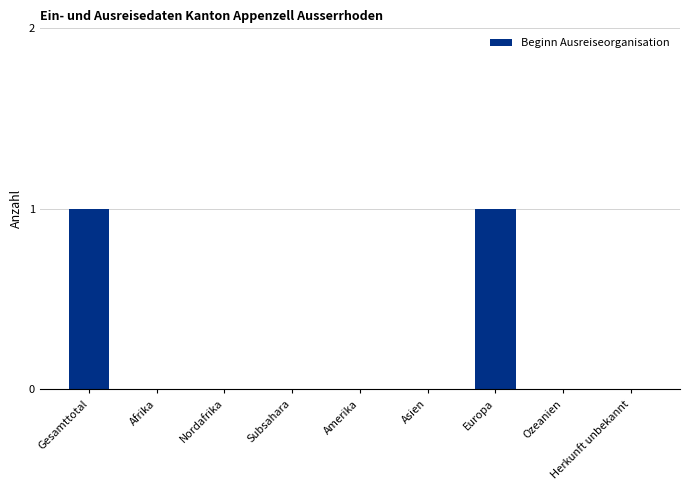

Between Nordafrika and Gesamttotal, which is larger?

Gesamttotal